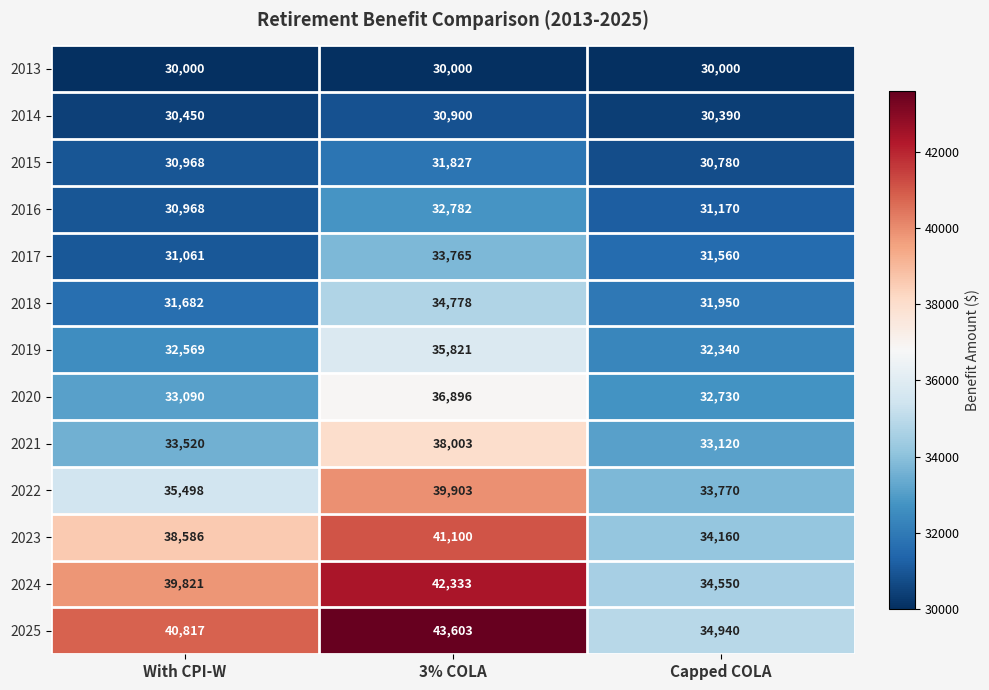

Which category has the highest value across all series?

3% COLA